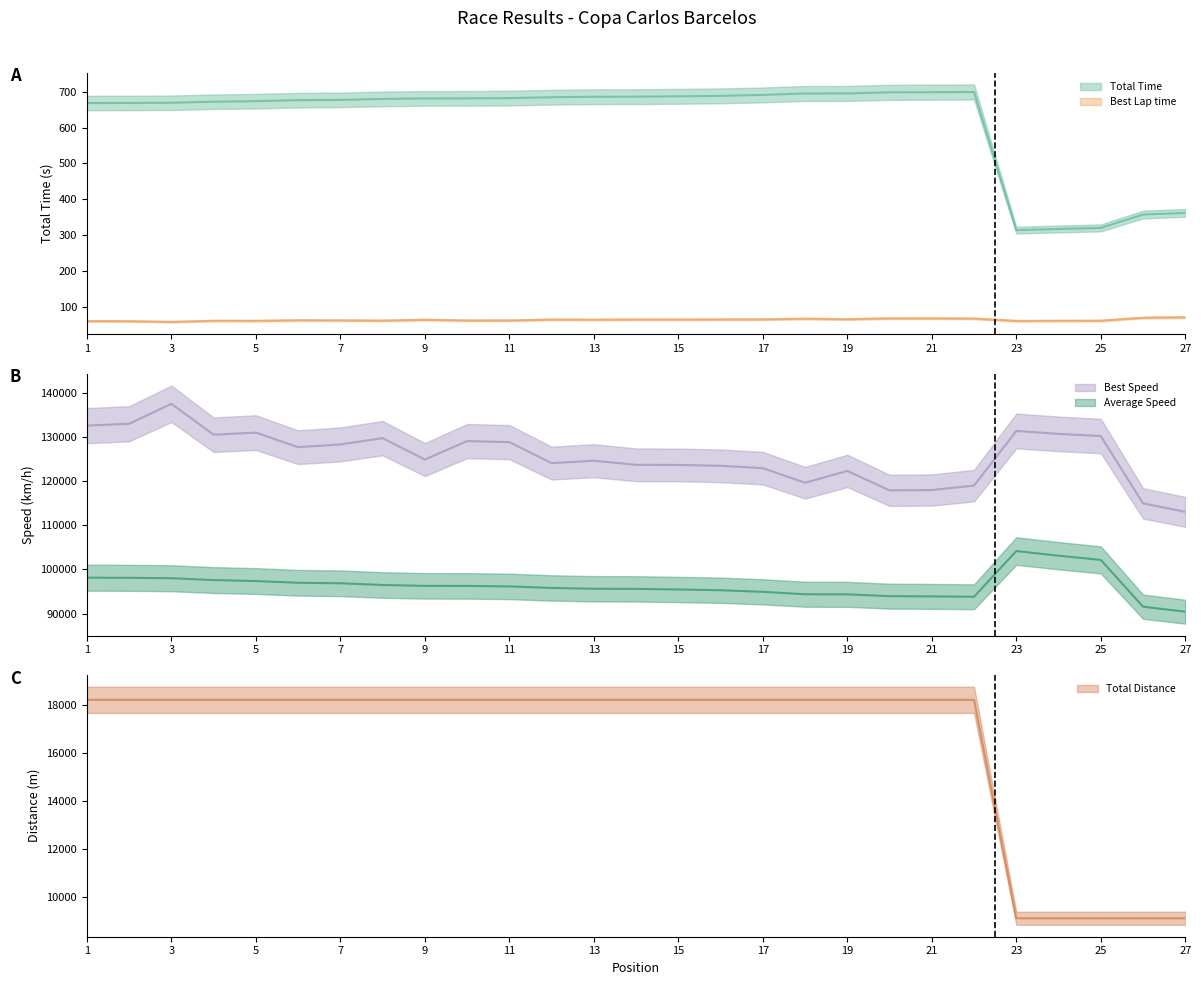

What is the value of the Best Lap time point at the 9th from the left?

65.6